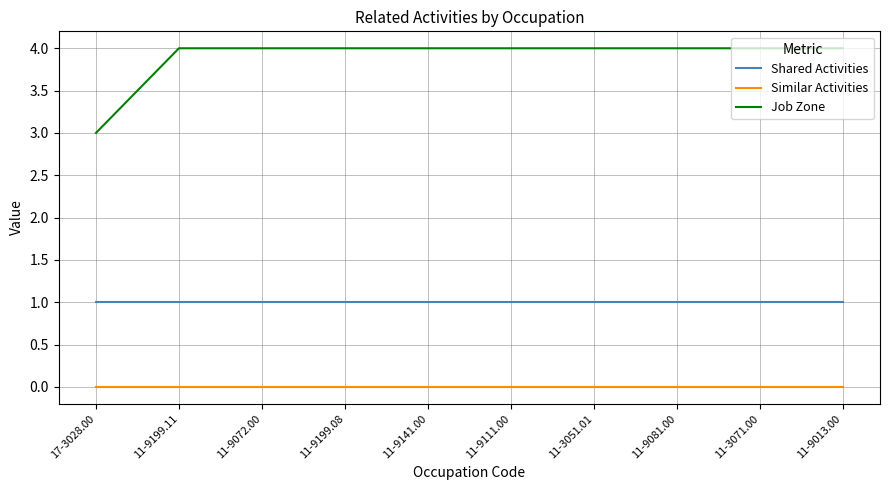

The Job Zone series shows 6 at 11-9081.00. True or false?

False